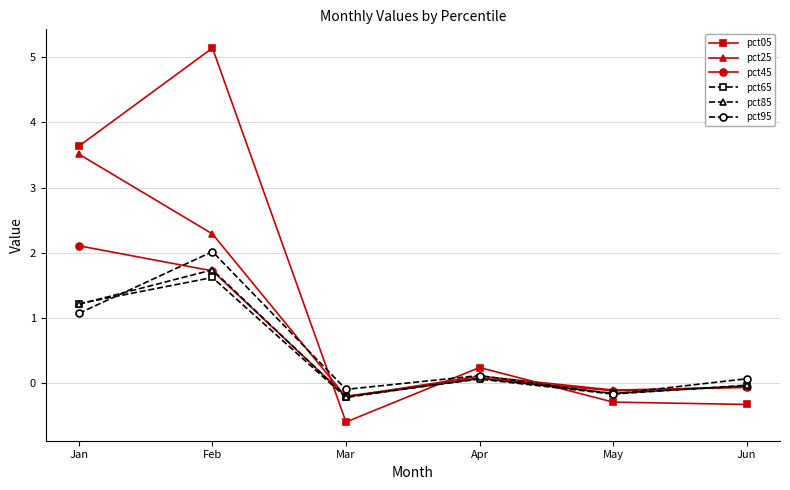

At how many categories does at least one series exceed 5?

1